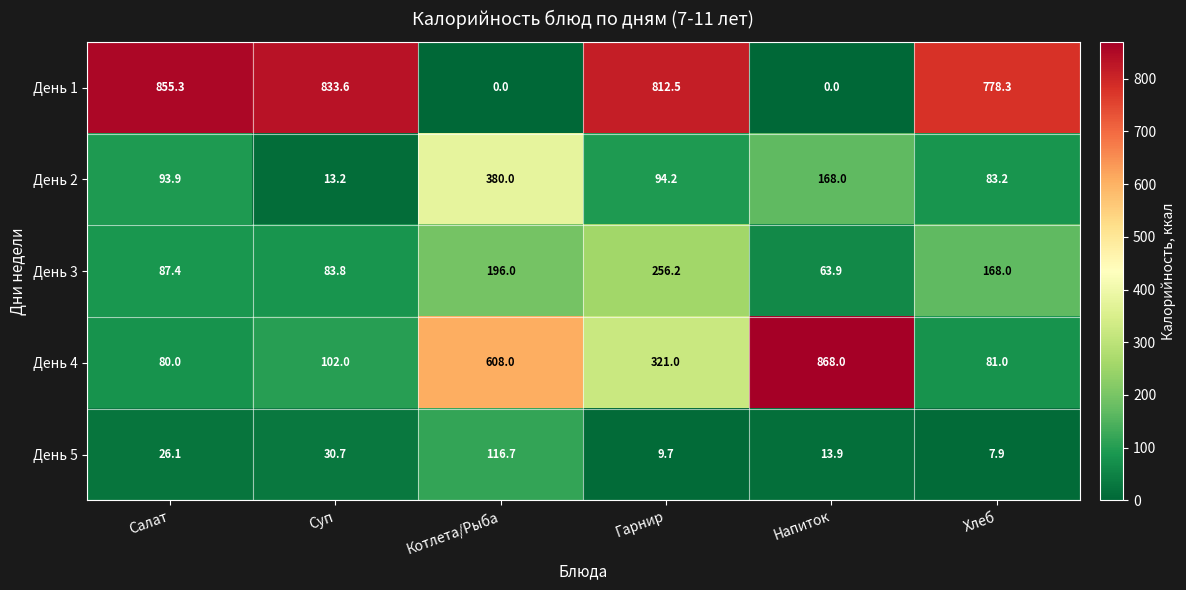

How many series are shown in this chart?

5